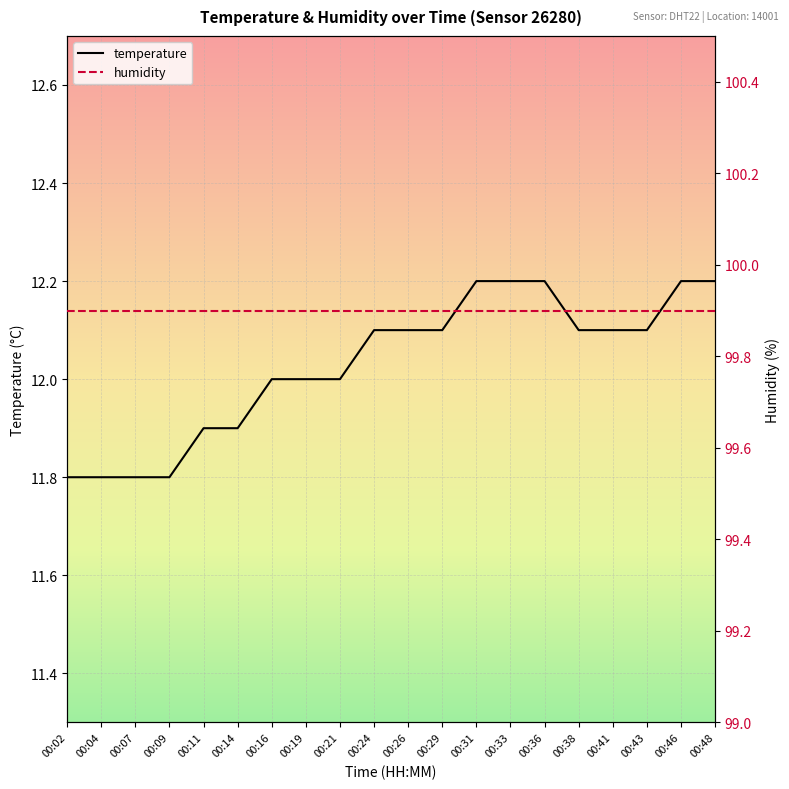

What is the ratio of the value at 00:11 to the value at 00:31?

1.0